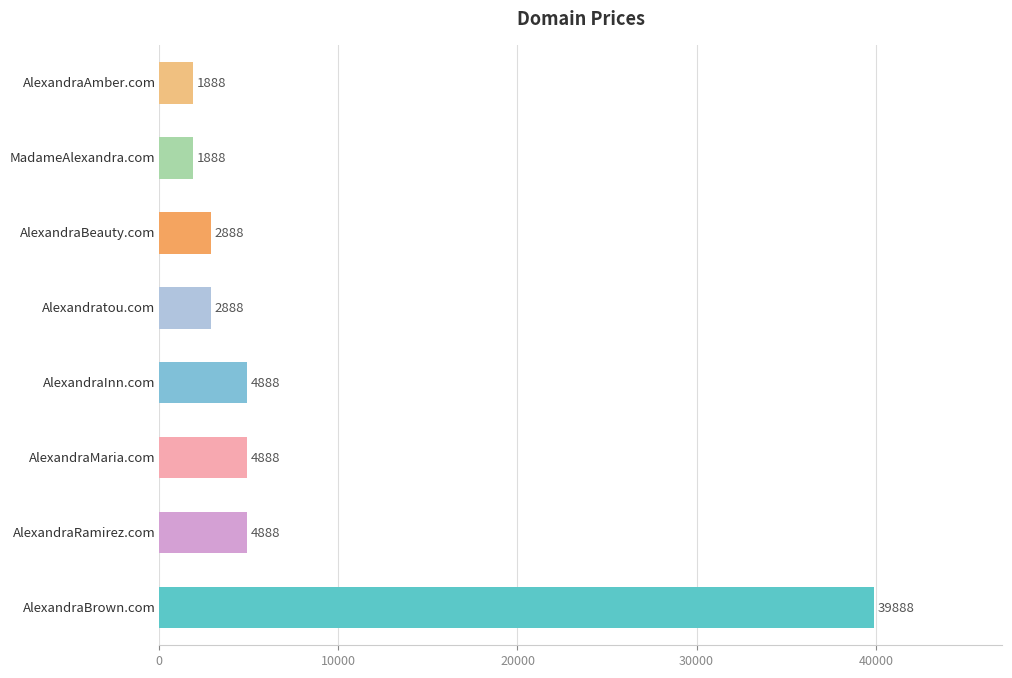

What is the sum of all values?

64104